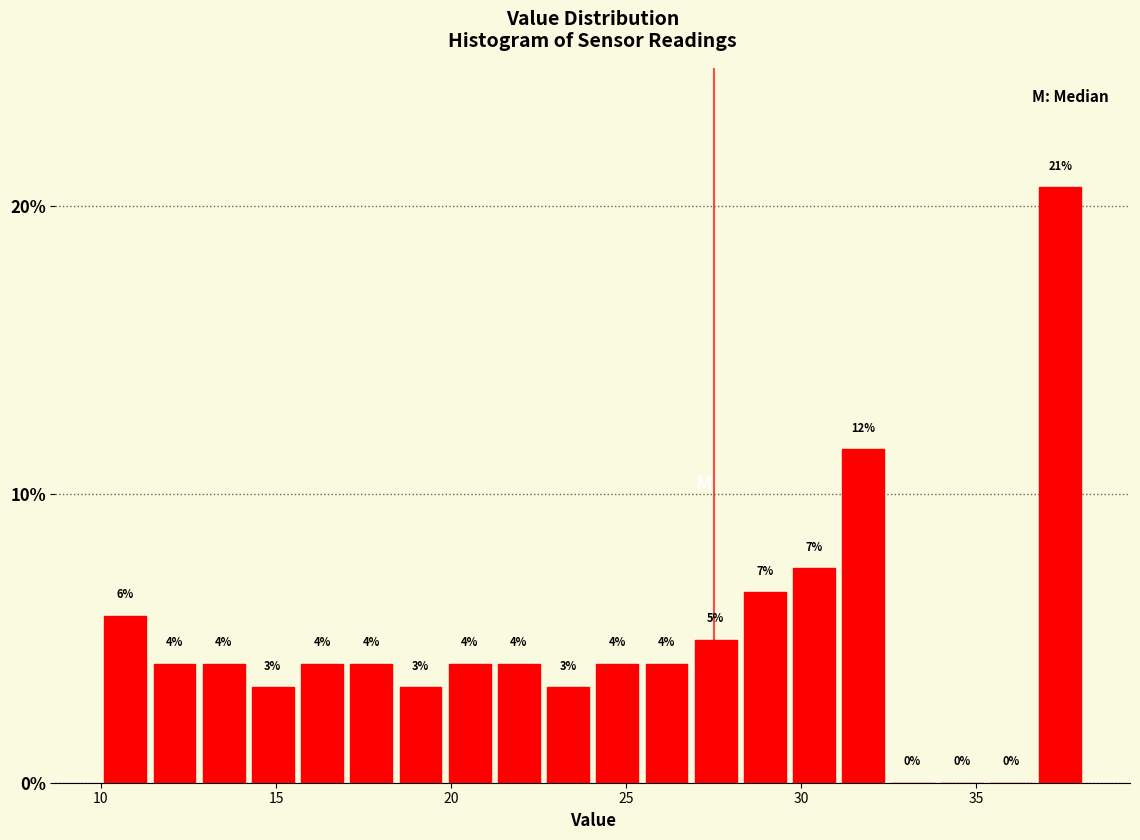

Read against the x-axis, roughly where is the centre of the tallest bar?

37.5